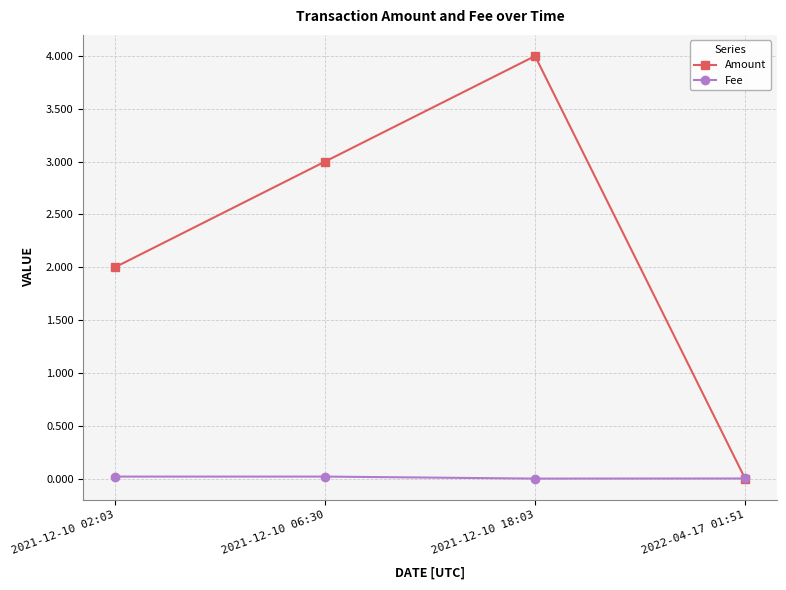

Between 2021-12-10 06:30 and 2022-04-17 01:51, which series saw the biggest shift?

Amount